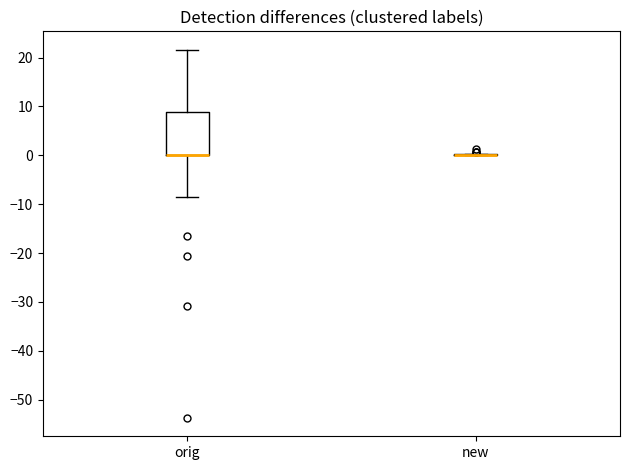

Reading left to right, transcribe this box plot: for each box, give where its median line is, the range the box spans, and where its two whiskers end, as read against the y-axis. The values are not printed on the chart, so give them approximately, as read against the axis.

orig: median 0 (drawn on the box's lower edge), box 0 to 9, whiskers -8 to 22
new: box collapsed to a line at 0, whiskers 0 to 0